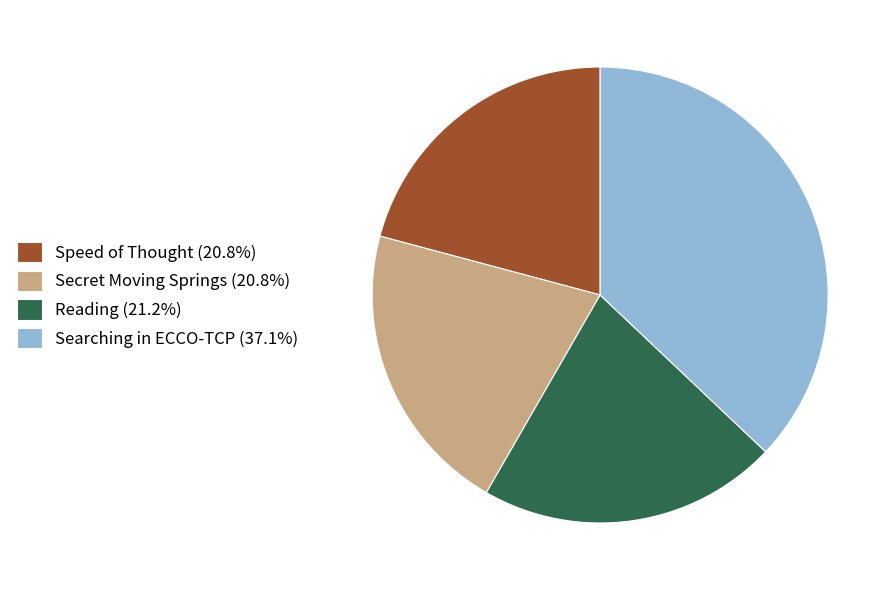

What is the ratio of the value at Reading (21.2%) to the value at Secret Moving Springs (20.8%)?

1.0